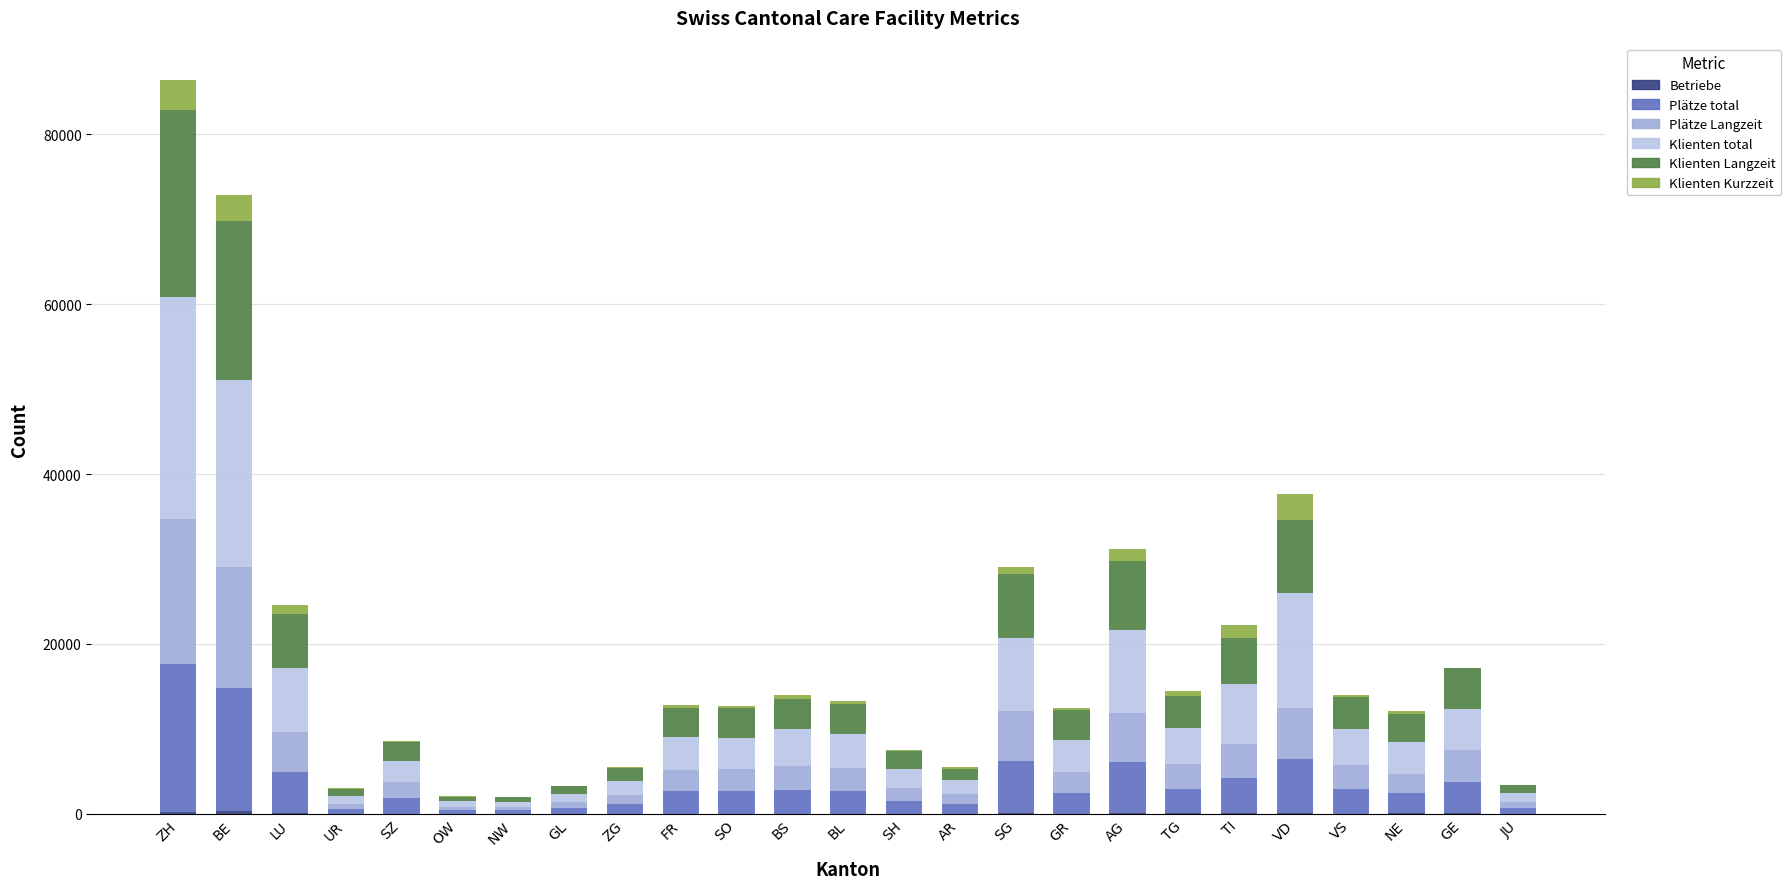

Does the chart contain stacked bars?

Yes